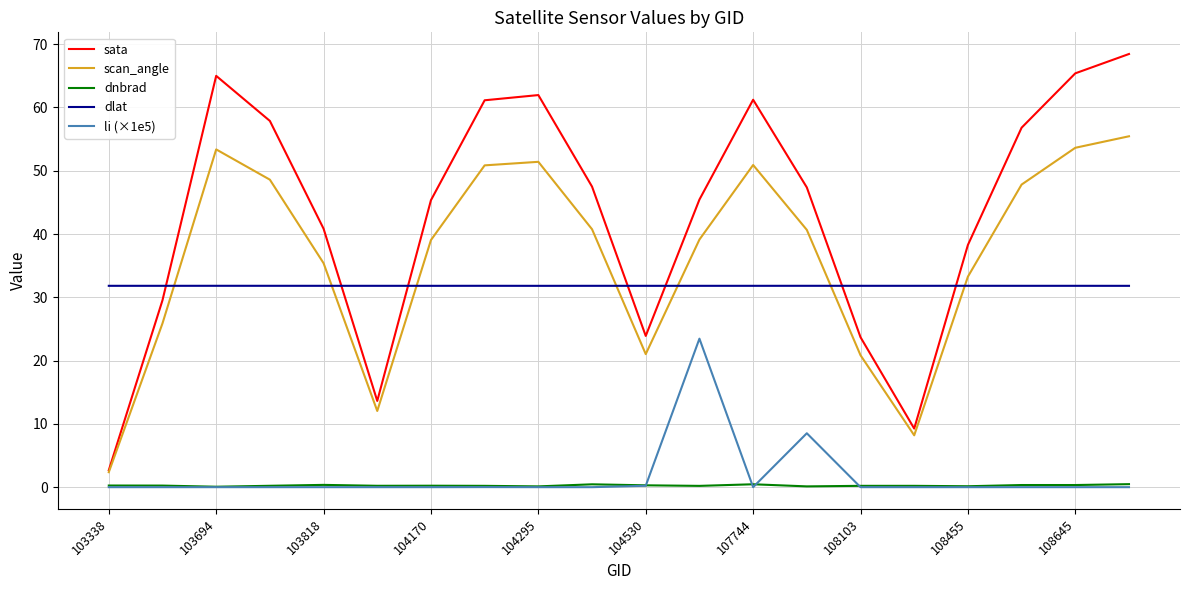

What is the difference between the second highest and minimum values in the scan_angle series?

51.3